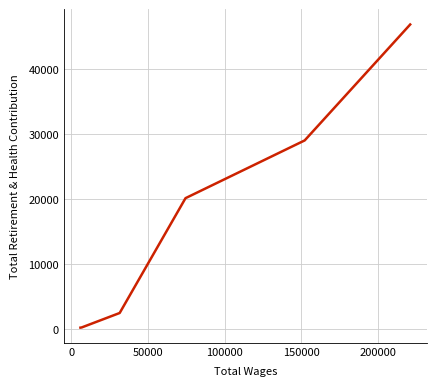

What is the difference between the maximum and minimum values?

46688